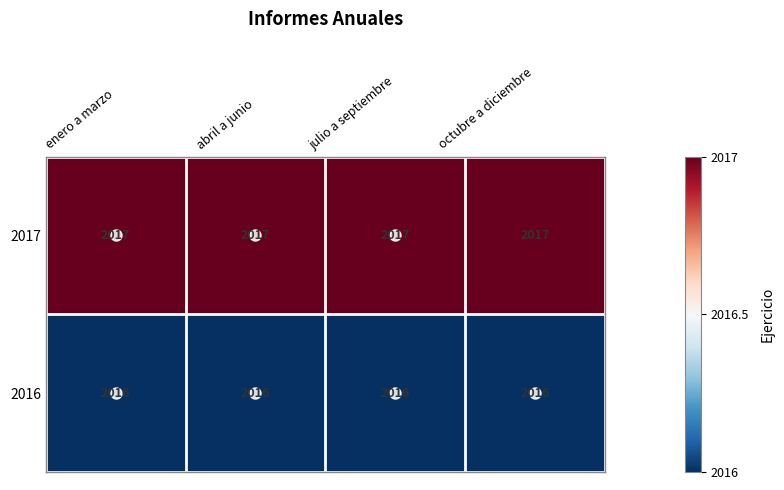

Read the 2017 value at octubre a diciembre.

2017